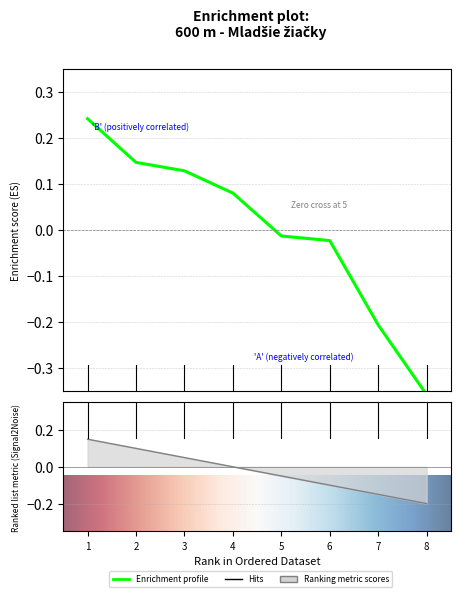

How many negative values does the Body series have?

4